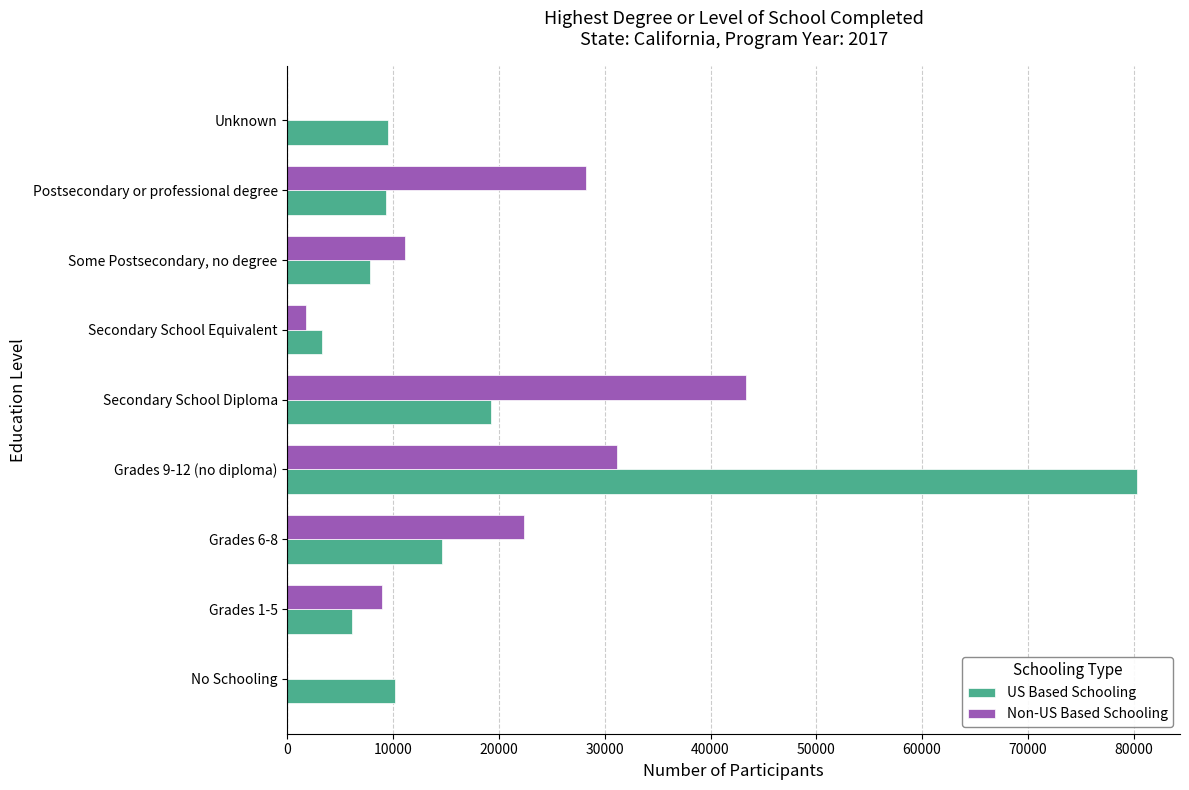

Read the Non-US Based Schooling value at Secondary School Diploma.

43331